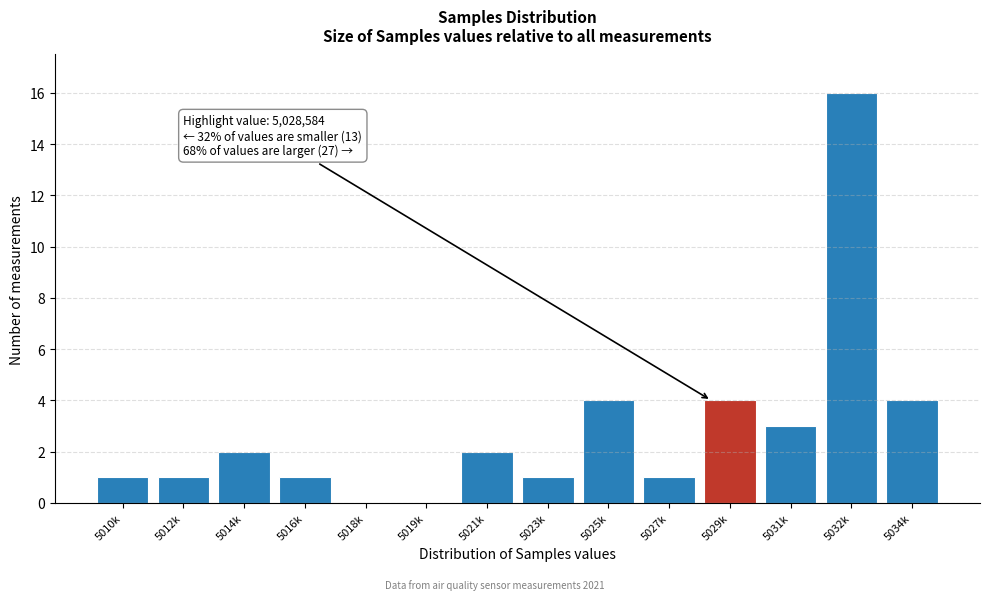

Reading right to left, what are all the values shown in this chart?

5034k=4	5032k=16	5031k=3	5029k=4	5027k=1	5025k=4	5023k=1	5021k=2	5019k=0	5018k=0	5016k=1	5014k=2	5012k=1	5010k=1